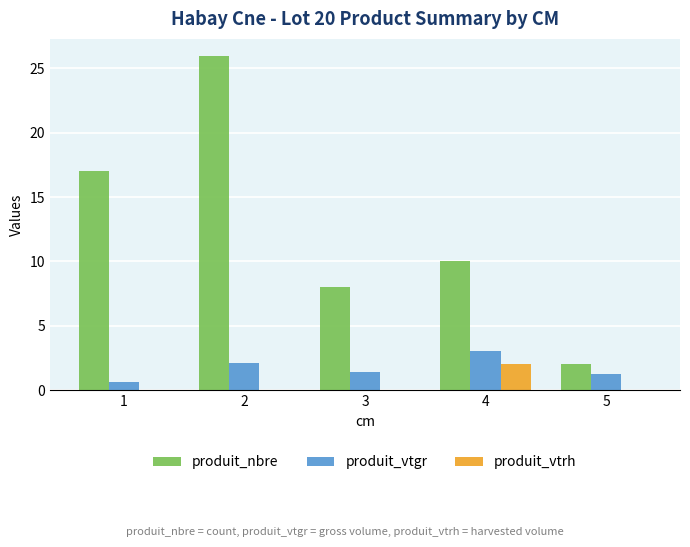

How many distinct data groups are displayed?

3